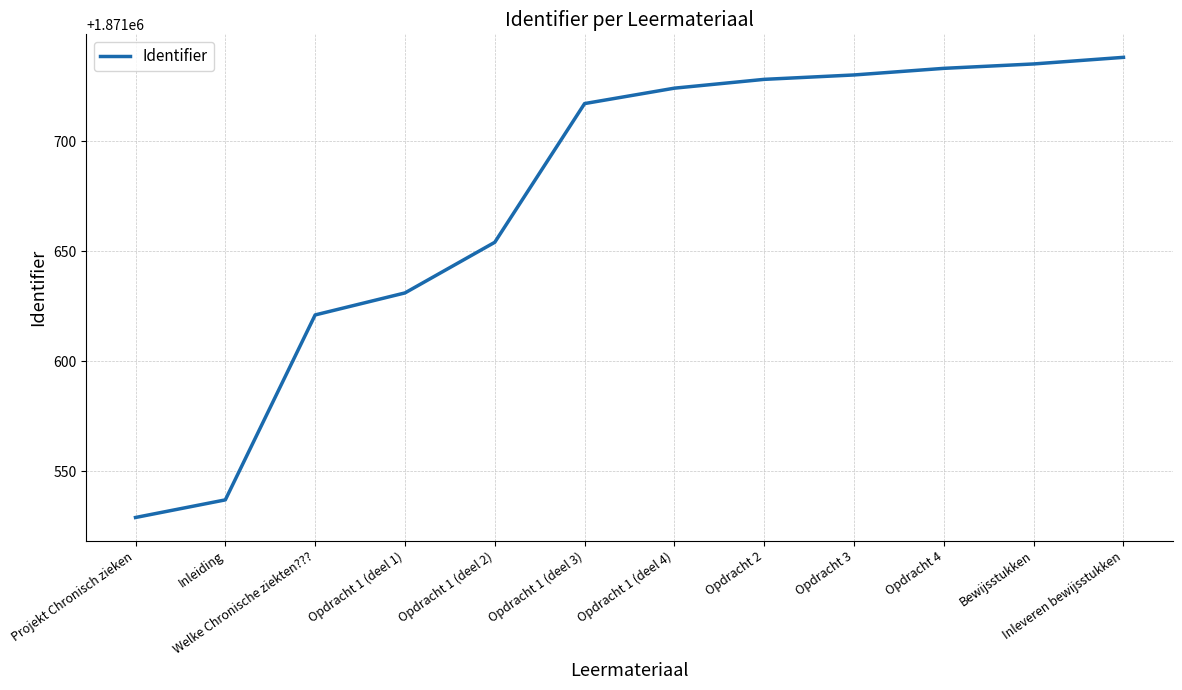

What position from the right is Opdracht 1 (deel 2)?

8